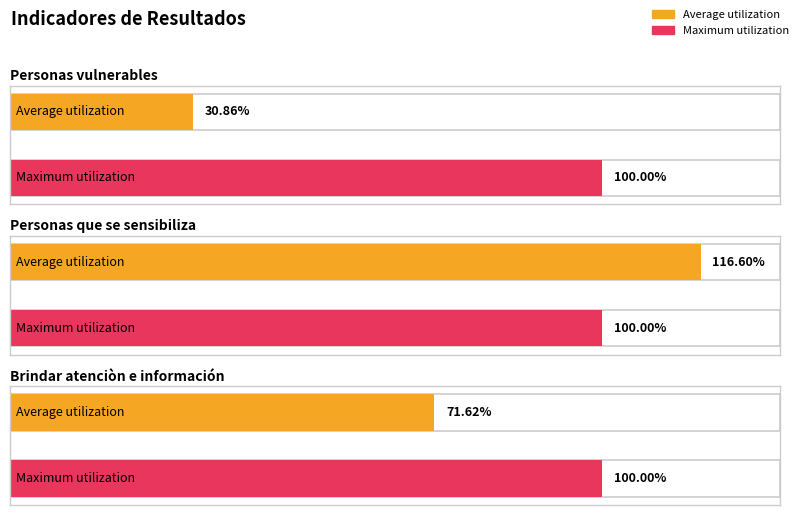

Between Personas vulnerables and Personas que se sensibiliza, which series saw the biggest shift?

Average utilization